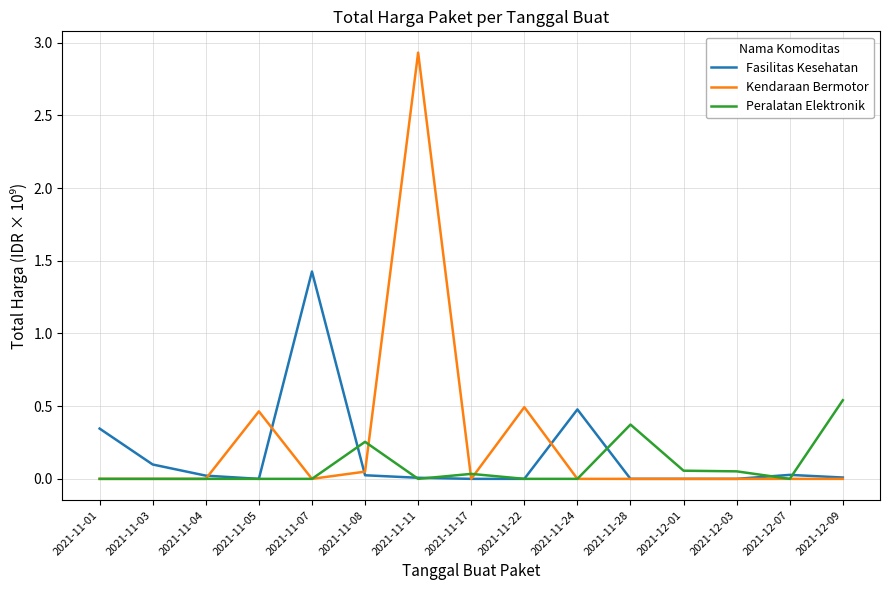

What is the maximum value for Kendaraan Bermotor?

2.9